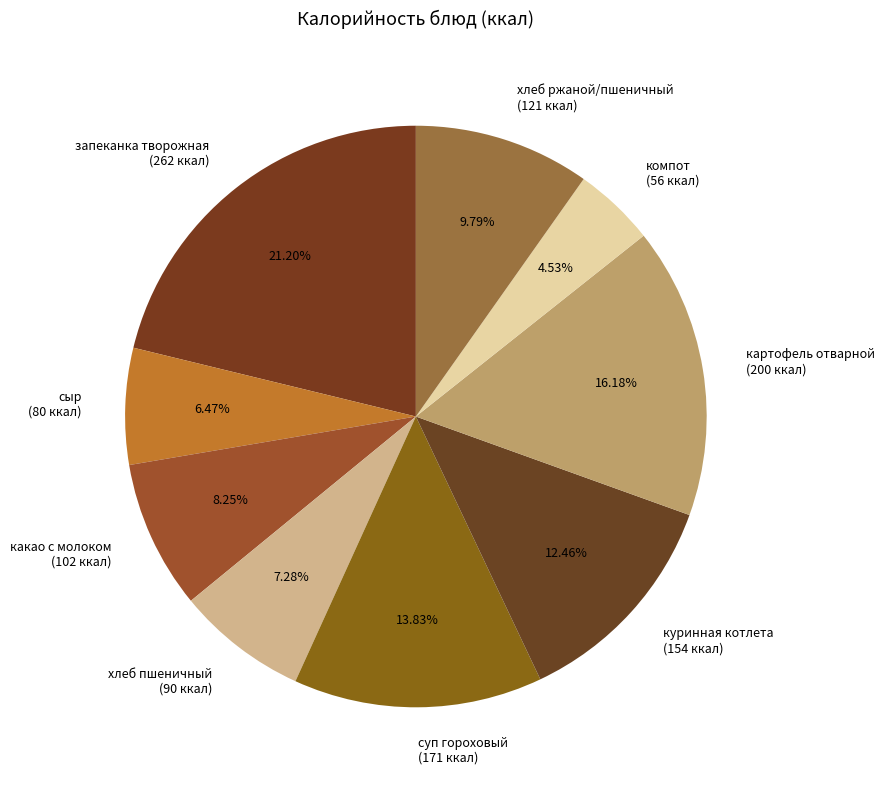

True or false: хлеб пшеничный accounts for 1% of the total.

False